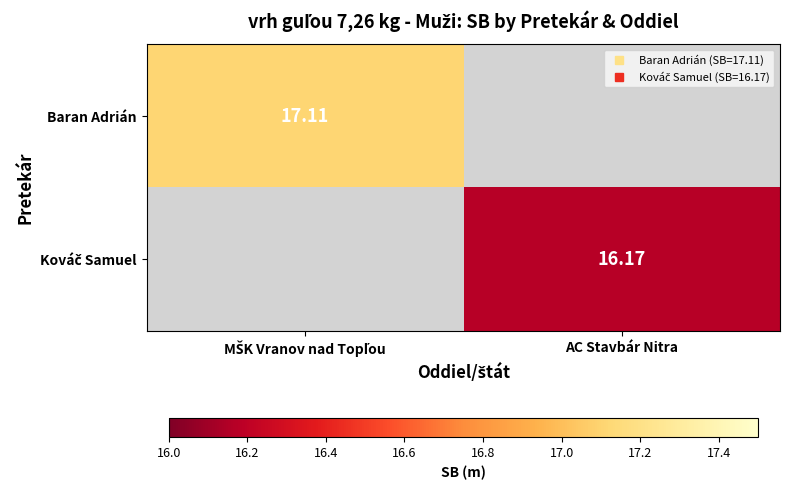

How many positive values does the Kováč Samuel series have?

1